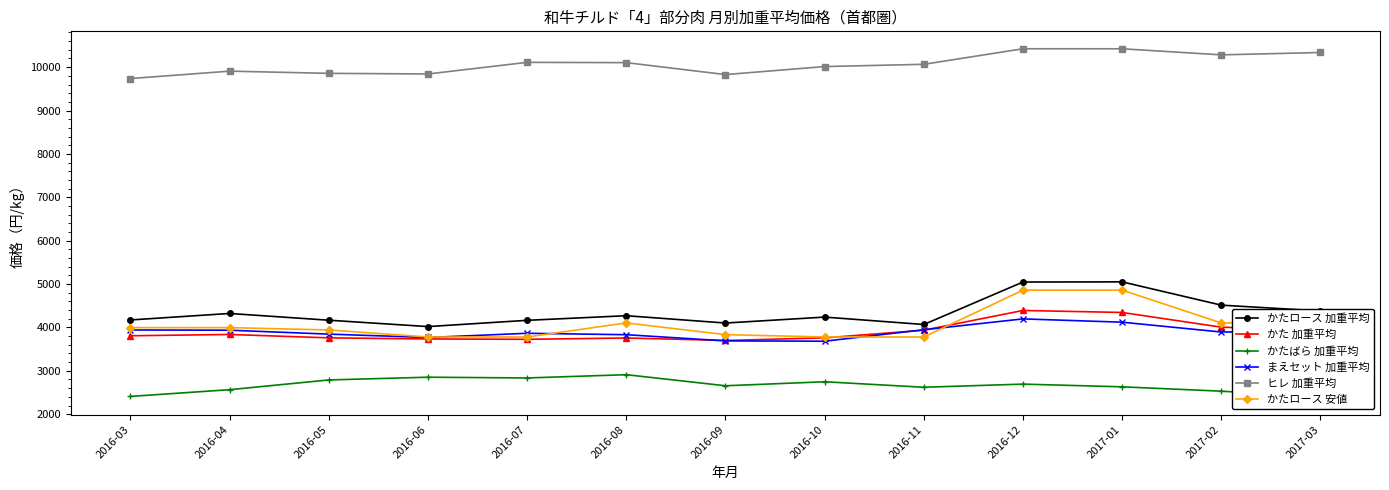

Reading left to right, list all the values displayed in this chart.

かたロース 加重平均: 4172.5	4322.3	4166.7	4019.9	4164.1	4270.5	4101.7	4238.5	4067.9	5046.9	5050.5	4513.9	4380.6
かた 加重平均: 3808.1	3838.0	3760.2	3734.3	3726.4	3756.6	3700.1	3759.6	3936.3	4391.5	4345.4	4006.4	3927.8
かたばら 加重平均: 2409.9	2565.1	2789.5	2853.0	2835.4	2910.8	2655.5	2747.7	2621.2	2693.7	2631.0	2530.9	2391.1
まえセット 加重平均: 3941.7	3936.2	3846.3	3768.4	3865.3	3832.8	3690.0	3682.7	3946.6	4196.9	4121.1	3894.4	3908.7
ヒレ 加重平均: 9737.7	9908.2	9857.6	9843.1	10111.1	10104.5	9829.1	10014.0	10066.0	10424.5	10423.8	10284.0	10338.4
かたロース 安値: 3996.0	3996.0	3942.0	3780.0	3780.0	4104.0	3834.0	3780.0	3780.0	4860.0	4860.0	4104.0	4104.0